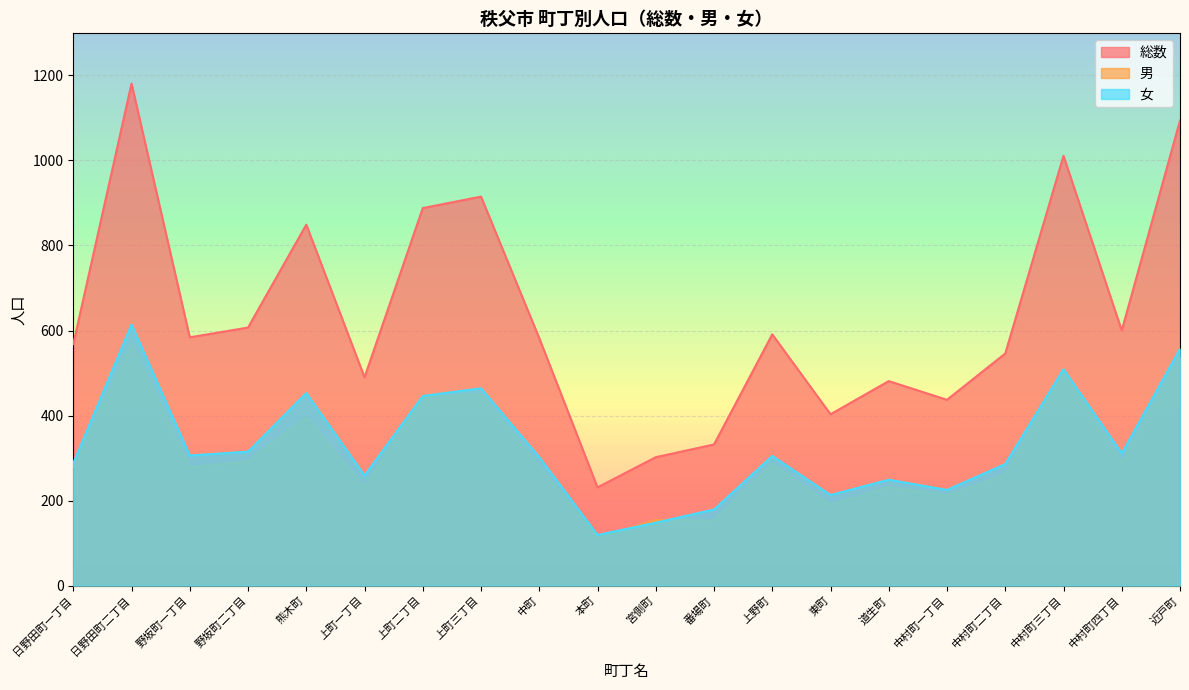

Is it true that 女 equals 411 at 日野田町一丁目?

False